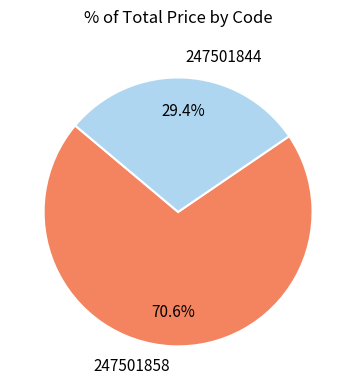

Which category has the smallest portion of the pie?

247501844